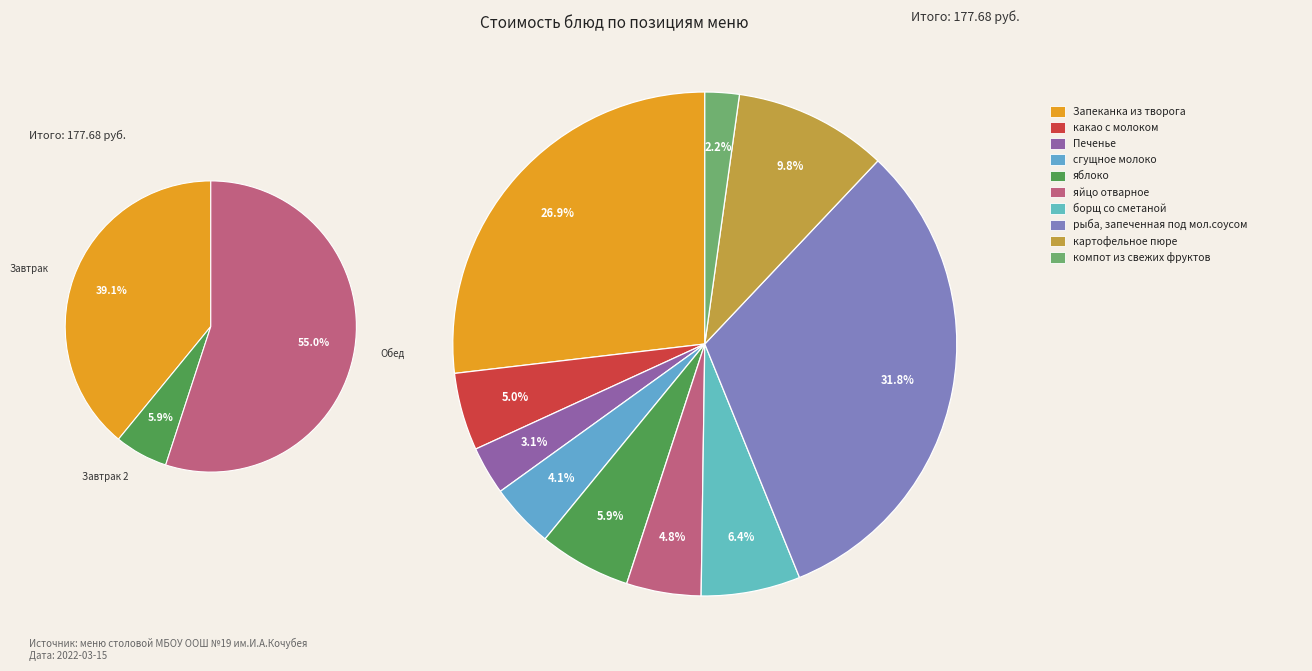

To the nearest percent, what is the average slice percentage?

10%